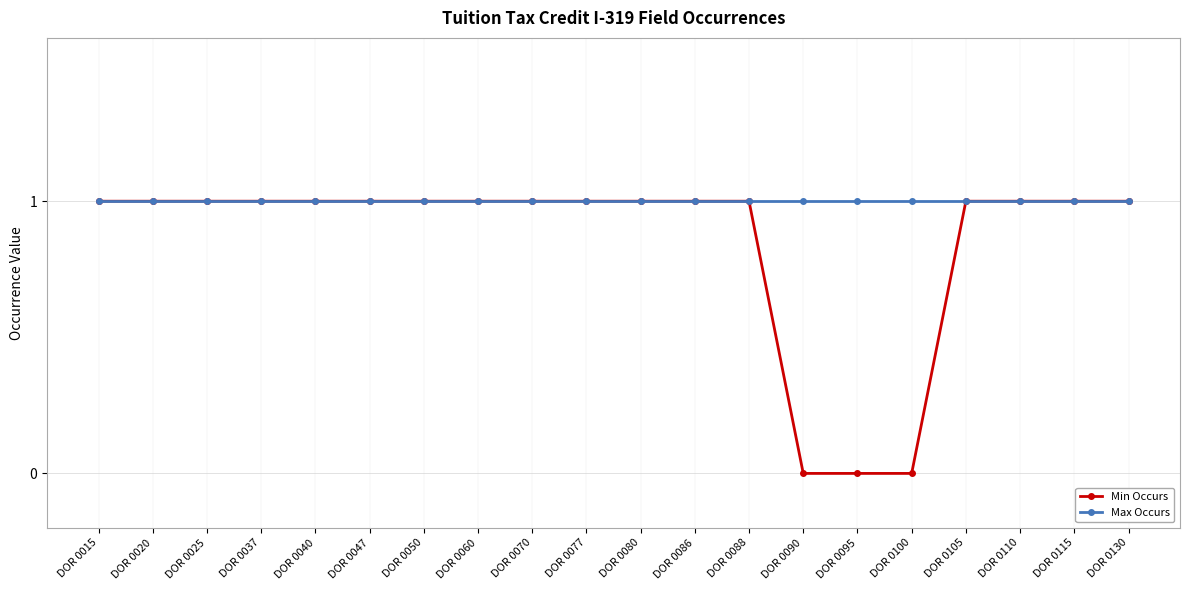

Which series has the largest range (max minus min)?

Min Occurs